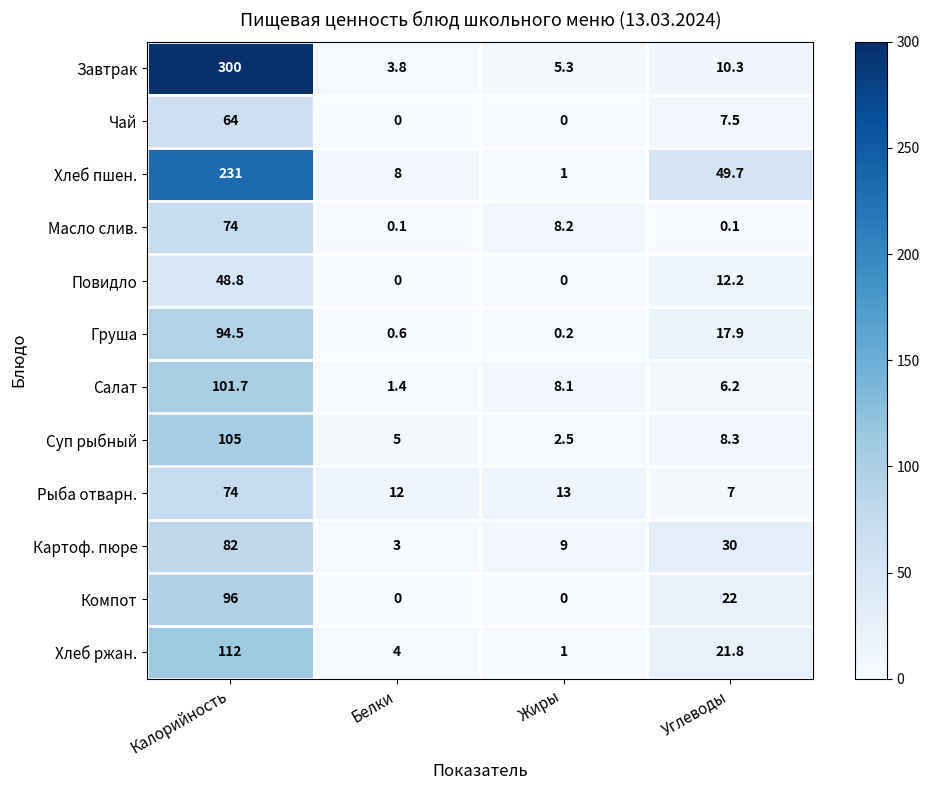

List the labels in order of Груша value, largest first.

Калорийность, Углеводы, Белки, Жиры